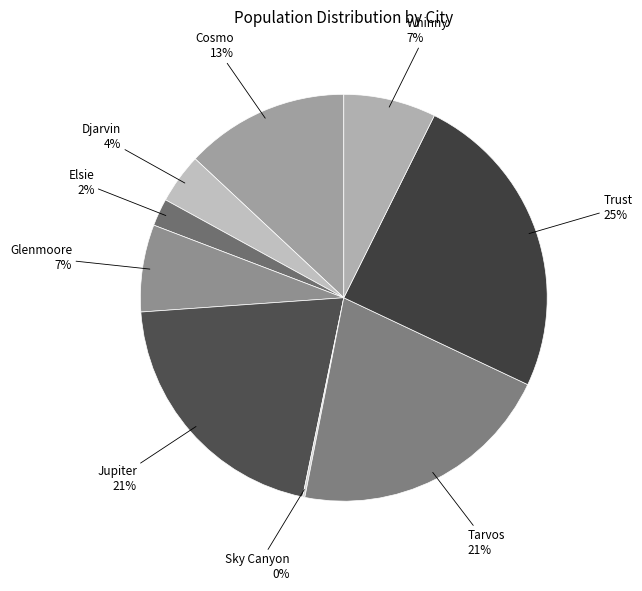

Is it true that Whinny is 7% of the pie?

True